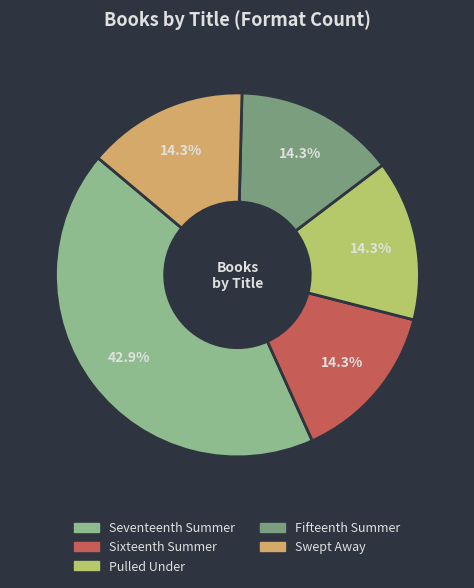

Which slice is the largest?

Seventeenth Summer